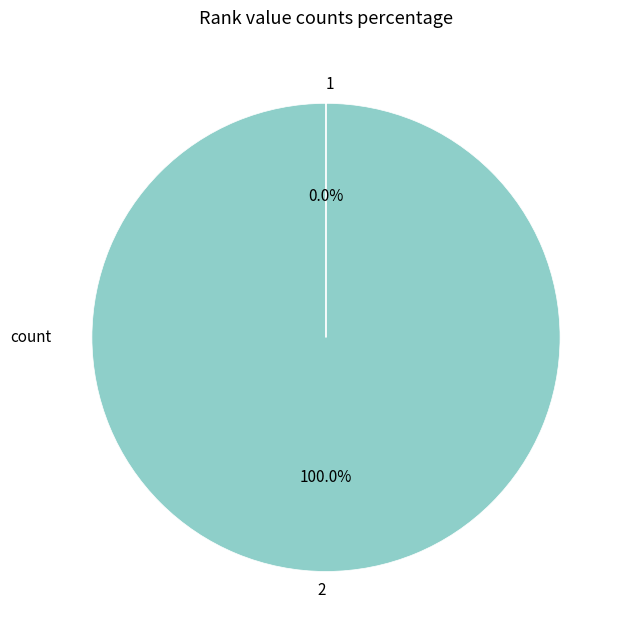

What is the ratio of the value at 2 to the value at 1?

1050732.4